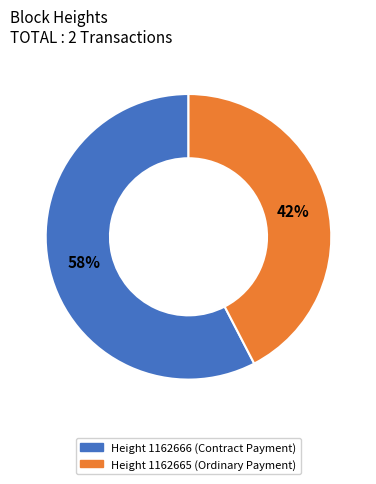

Is there any slice that represents more than half of the pie?

Yes